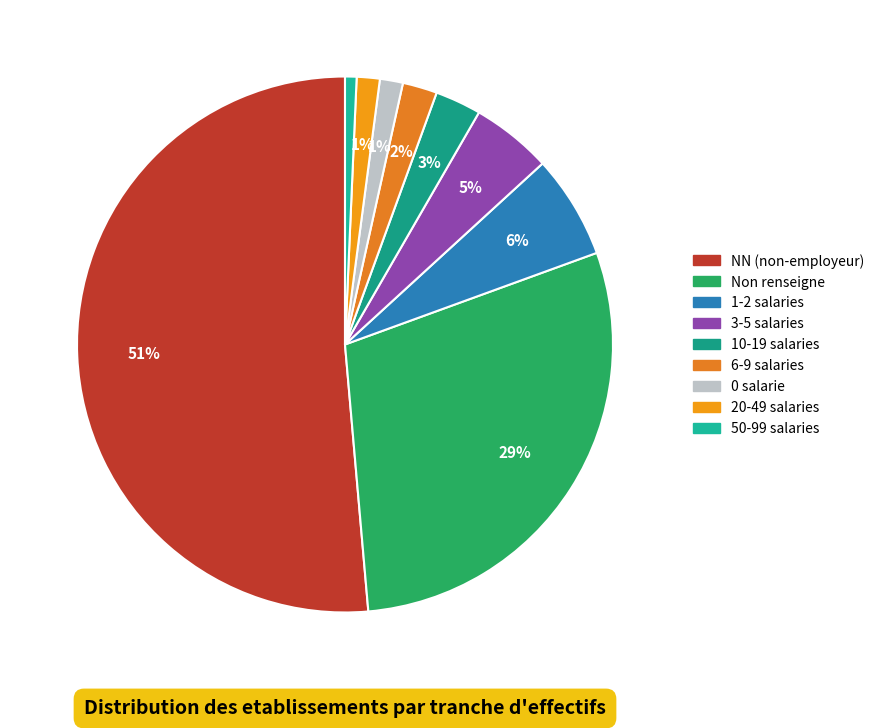

Count the number of slices in the pie.

9